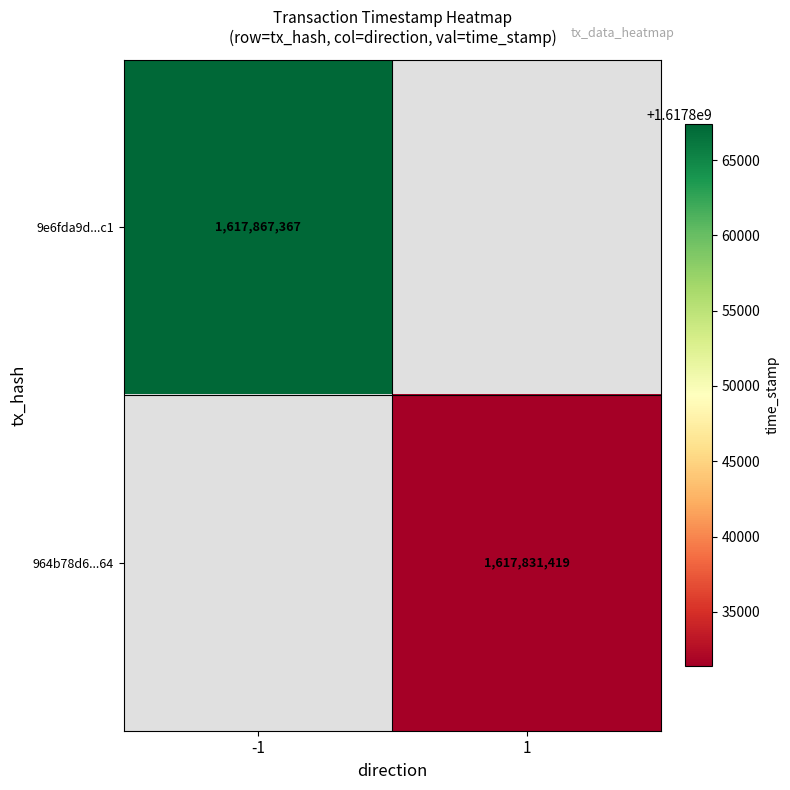

Is it true that 964b78d6...64 equals 1014129469 at 1?

False